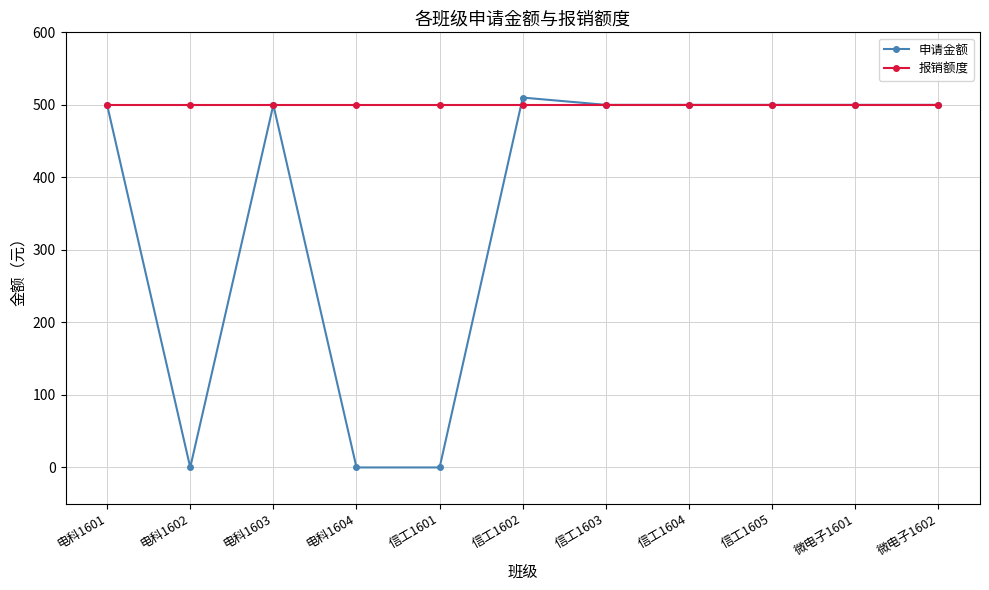

Is it true that 申请金额 equals 500 at 微电子1601?

True